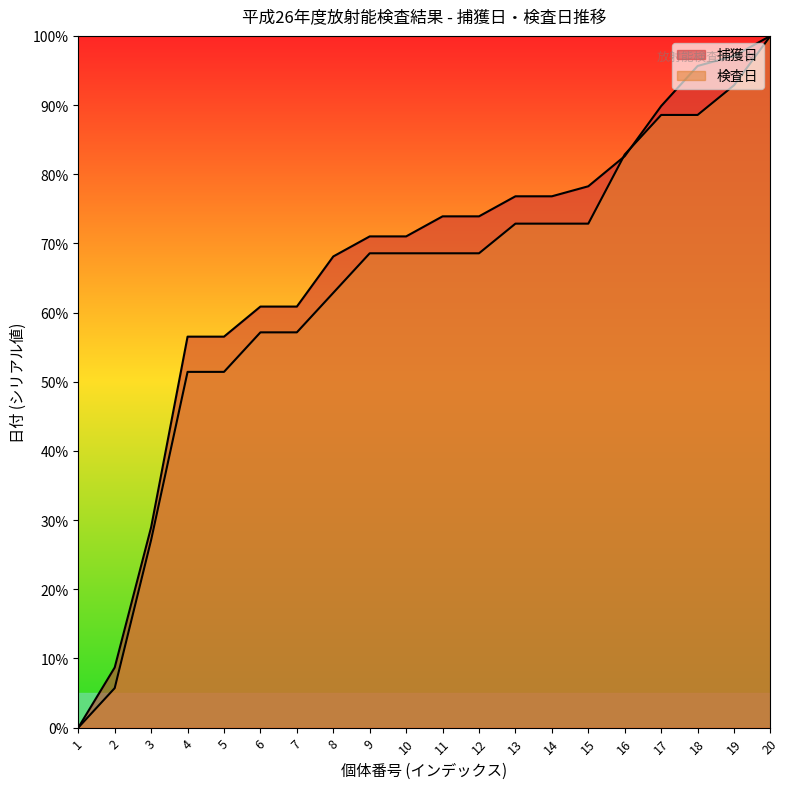

At 3, list the series in order from largest to smallest.

捕獲日, 検査日